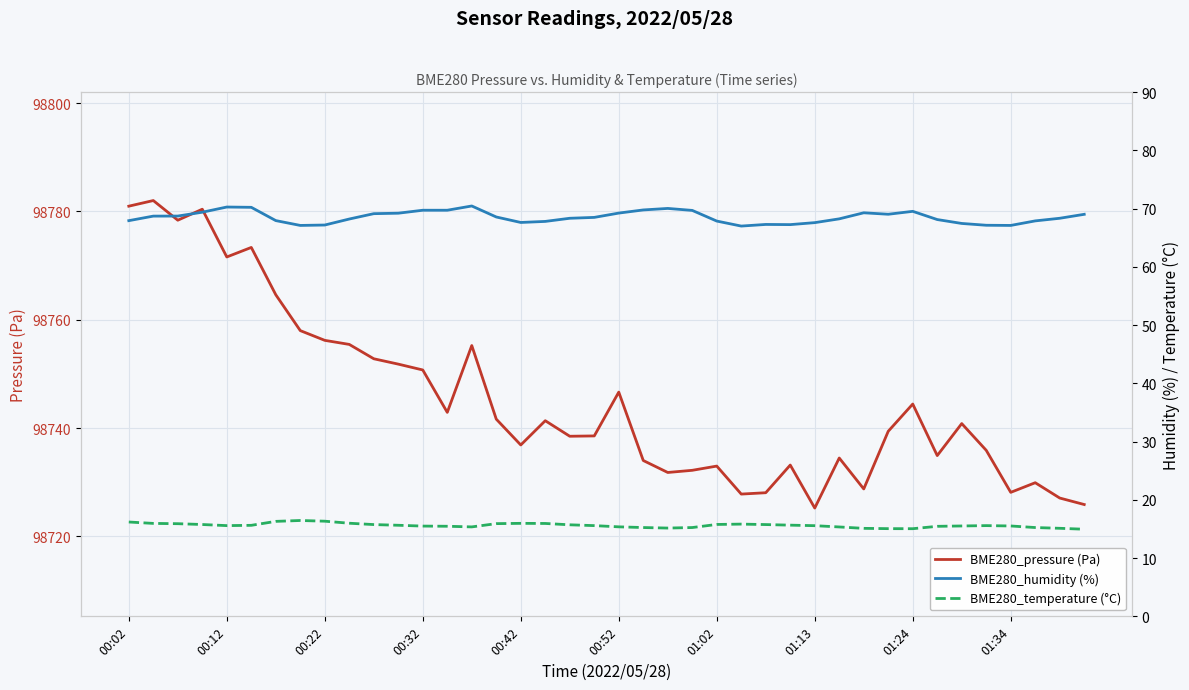

The BME280_pressure (Pa) series shows 98728.1 at 01:34. True or false?

True